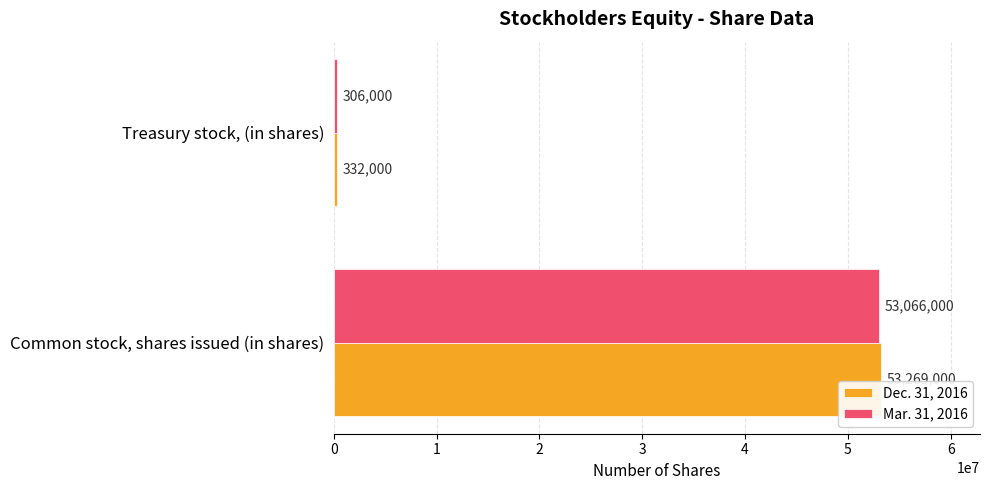

Which series has the widest spread of values?

Dec. 31, 2016